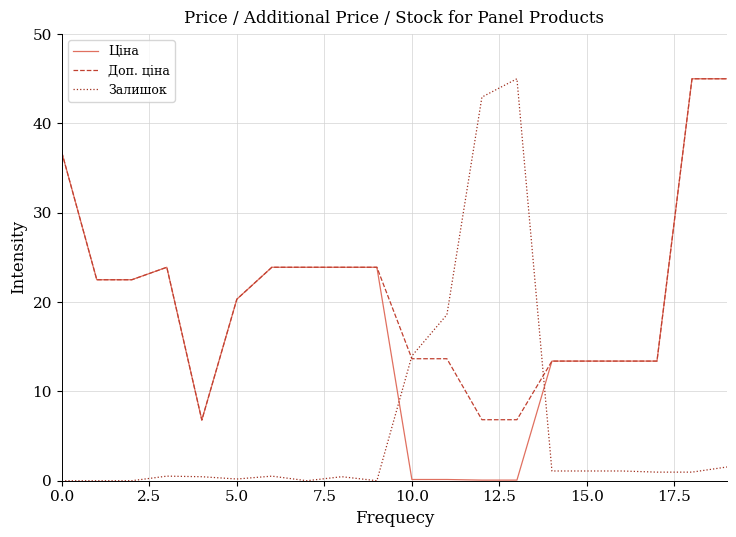

What is the greatest value displayed?

45.0